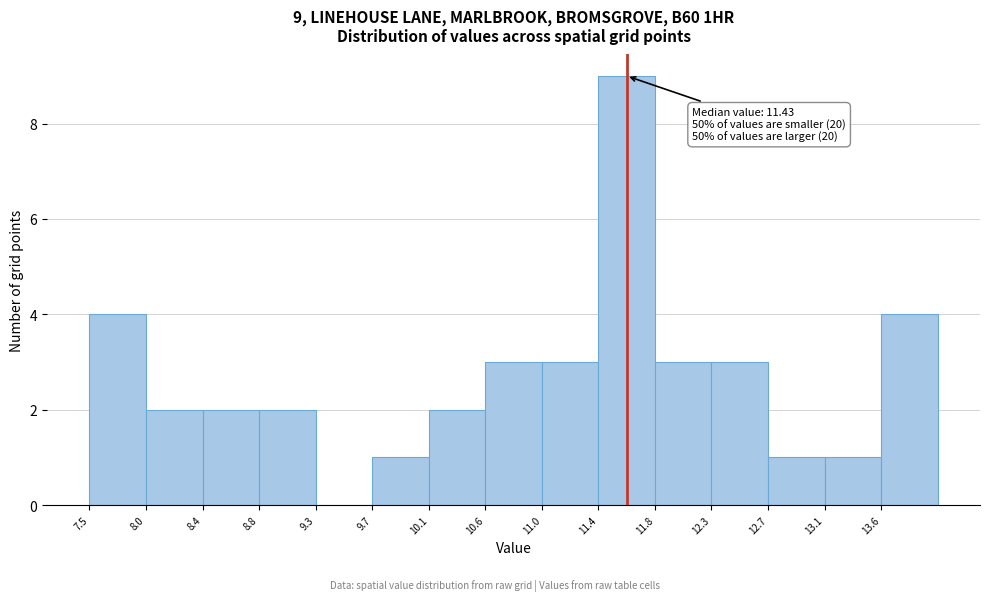

Which range on the x-axis has the tallest bar?

11.40 to 11.85